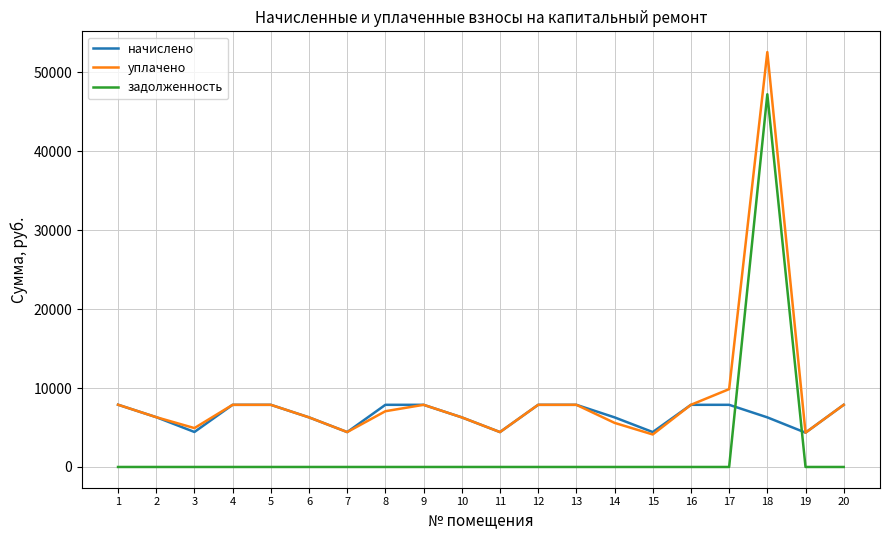

What are all the series names shown in the legend?

начислено, уплачено, задолженность